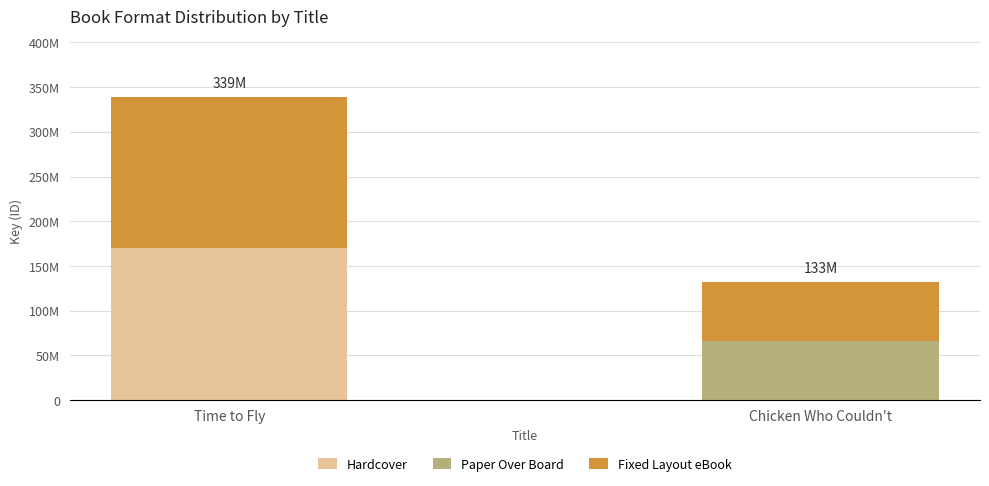

What are all the series names shown in the legend?

Hardcover, Paper Over Board, Fixed Layout eBook